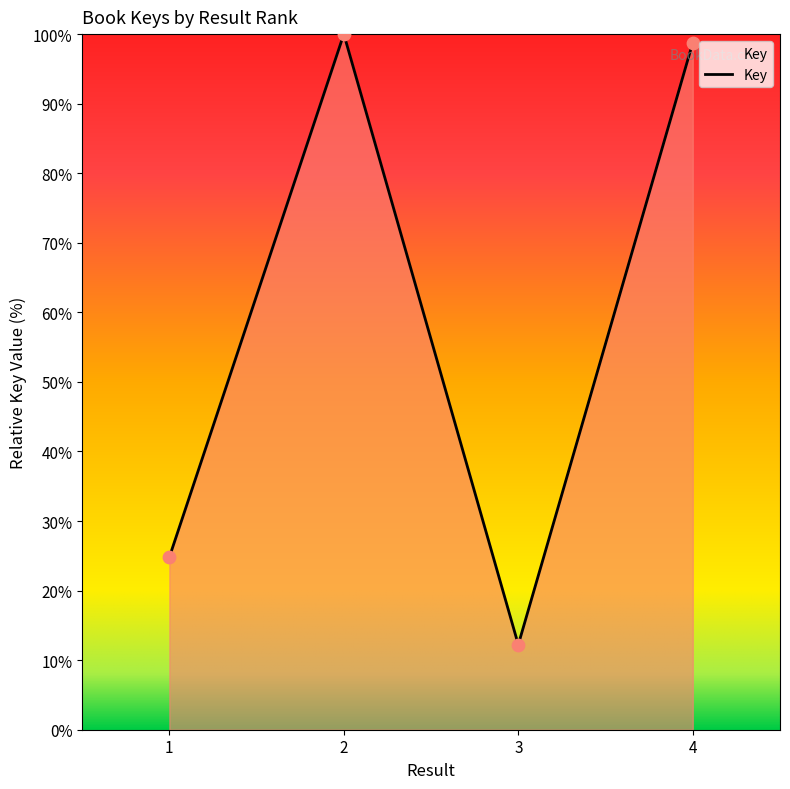

What is the change in value from 3 to 4?

+86.5